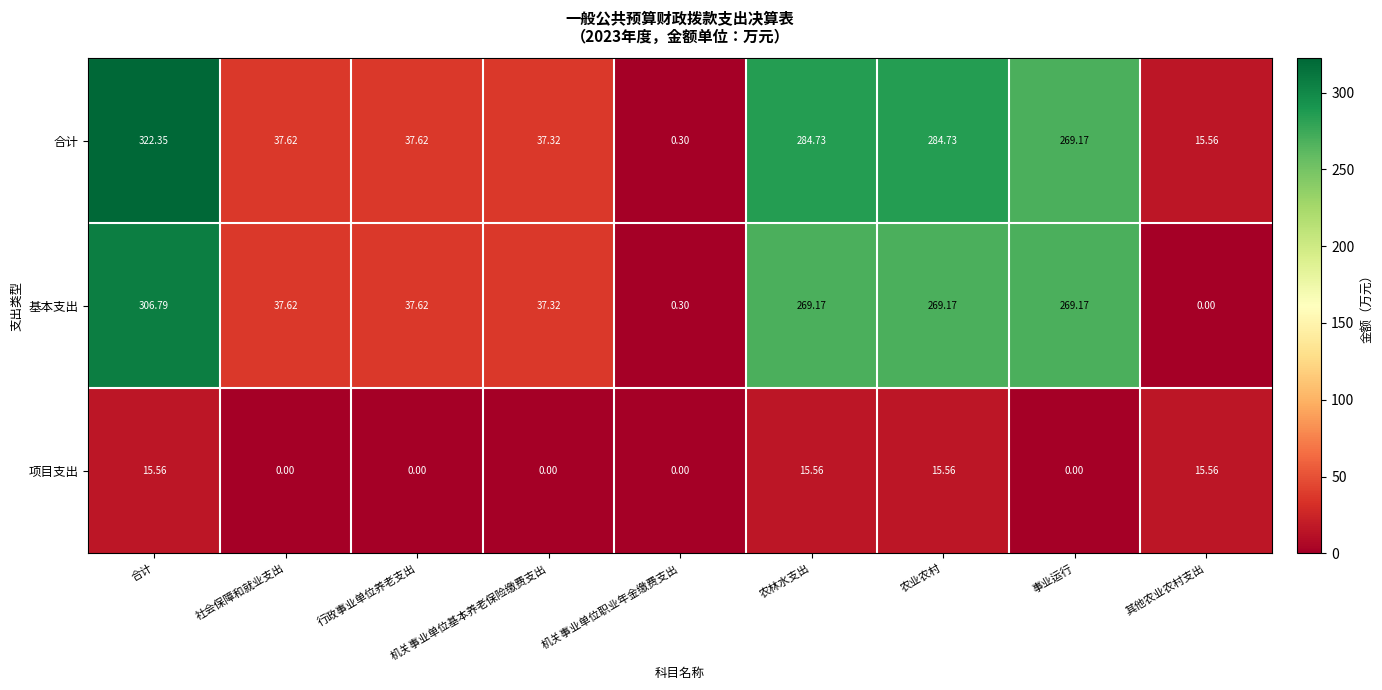

At which category is the sum across all series the highest?

合计